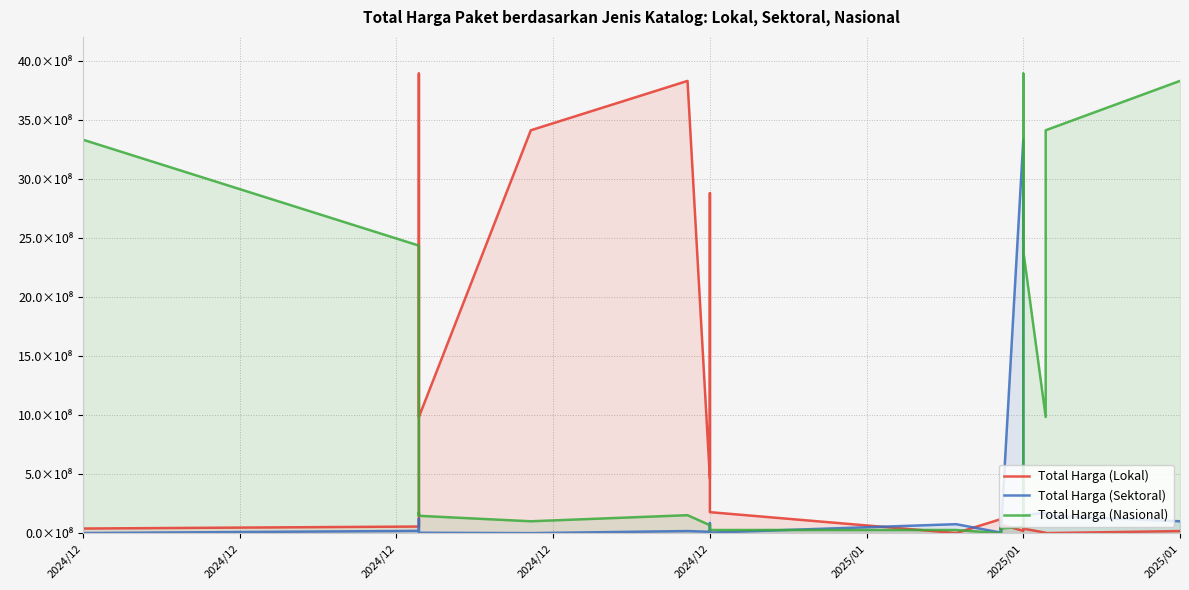

Is it true that Total Harga (Sektoral) equals 1.2 at 2024/12?

True